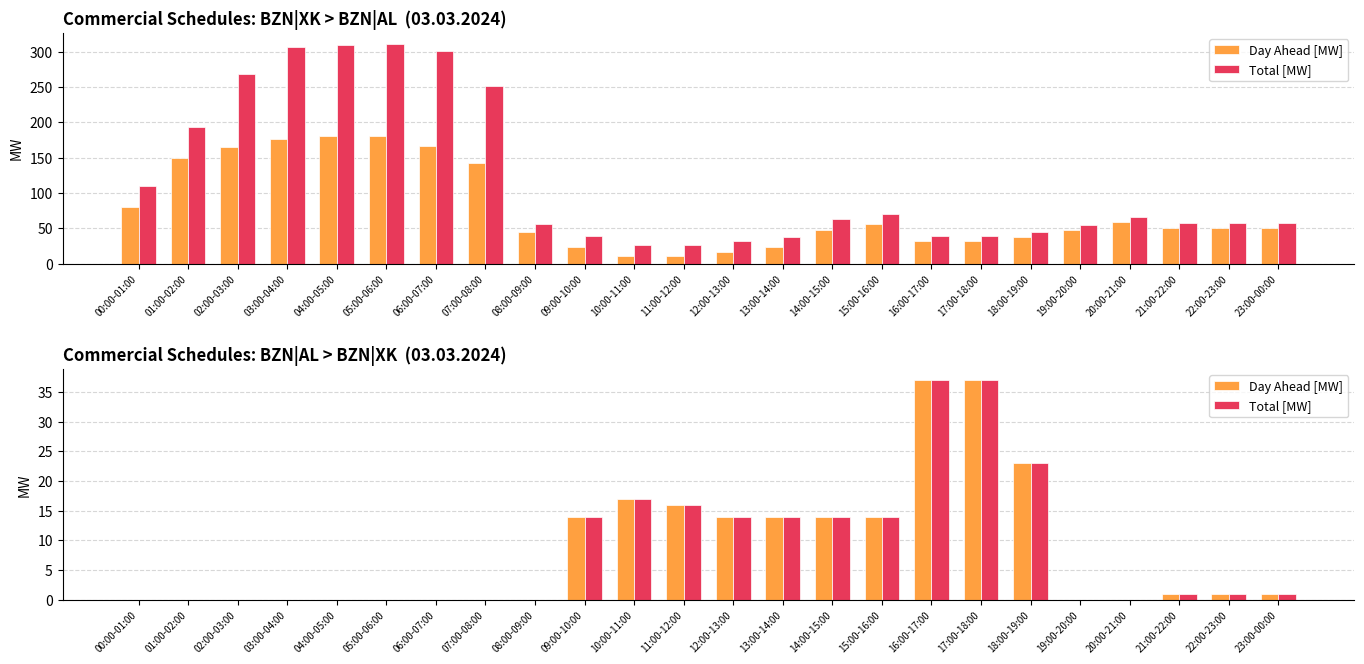

Reading right to left, extract all data points from this chart.

Day Ahead [MW]: 1	1	1	0	0	23	37	37	14	14	14	14	16	17	14	0	0	0	0	0	0	0	0	0
Total [MW]: 1	1	1	0	0	23	37	37	14	14	14	14	16	17	14	0	0	0	0	0	0	0	0	0